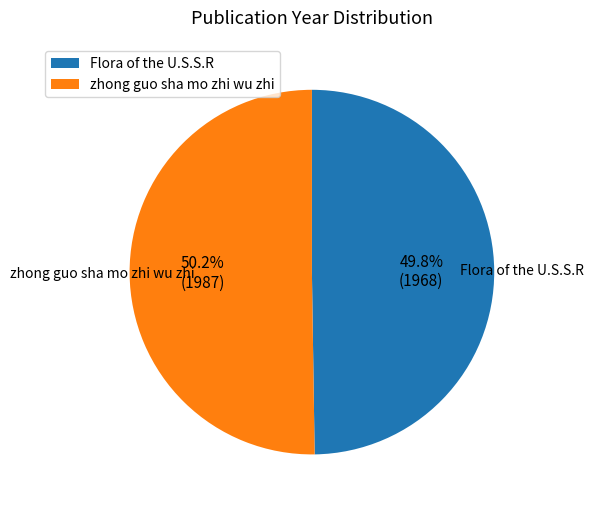

Count the number of slices in the pie.

2